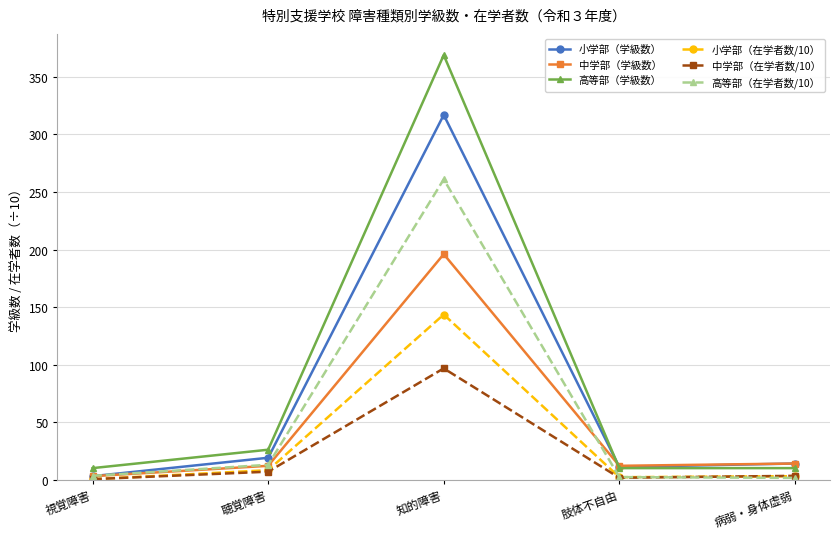

Which series has the largest range (max minus min)?

高等部（学級数）